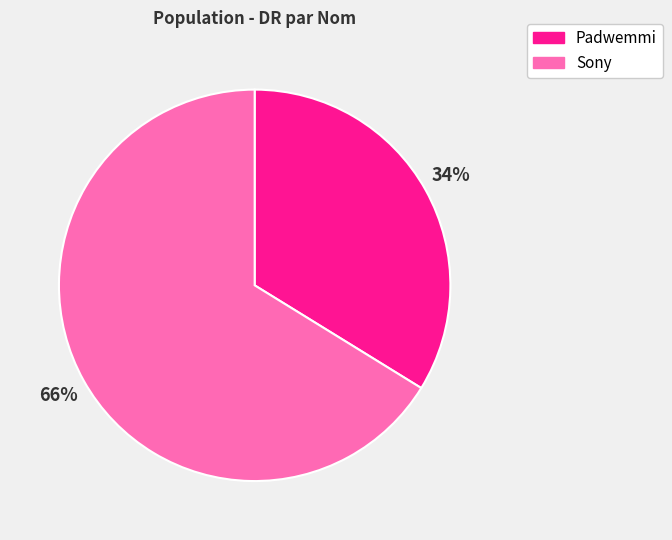

What is the smallest slice in the pie chart?

Padwemmi